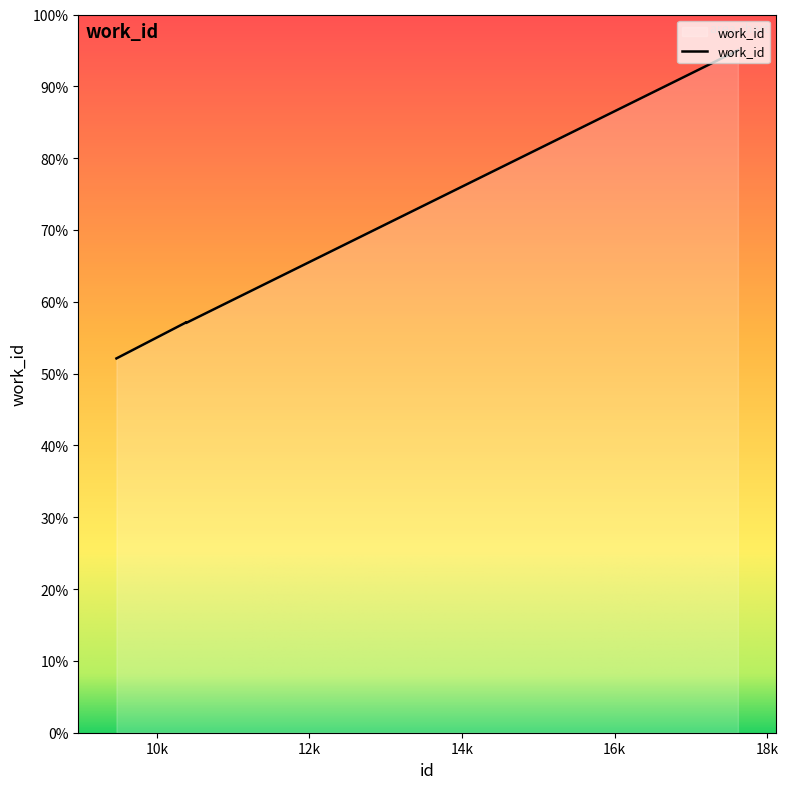

List the labels in order of value, smallest first.

9471, 10370, 10385, 10381, 10382, 17613